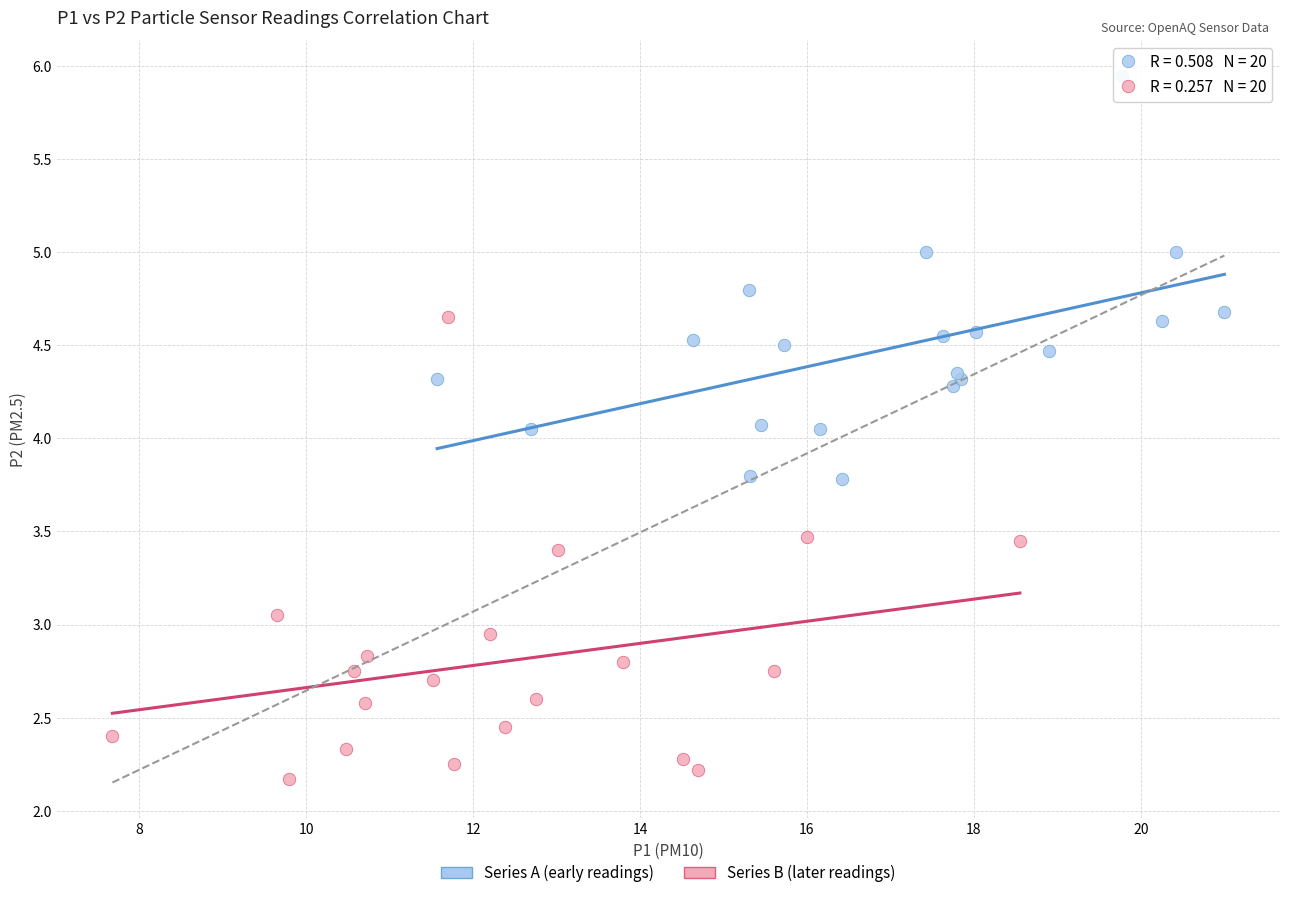

Which series contains the highest Y value?

Series A (early readings)